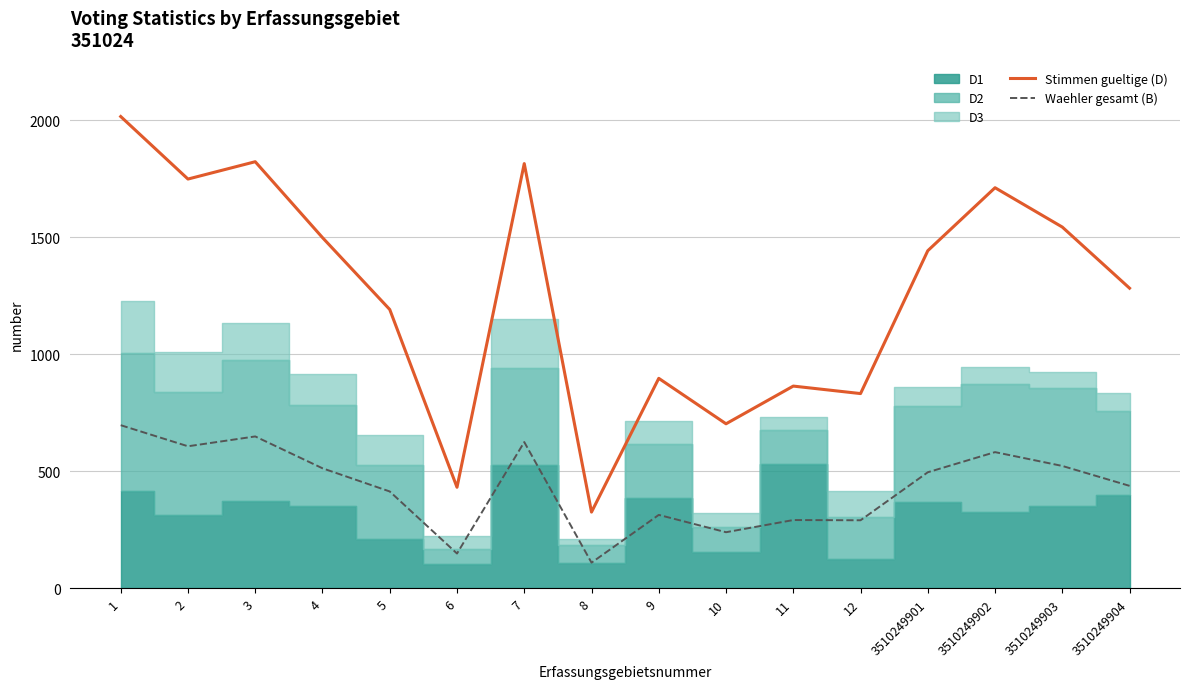

The Waehler gesamt (B) series shows 438 at 3510249904. True or false?

True